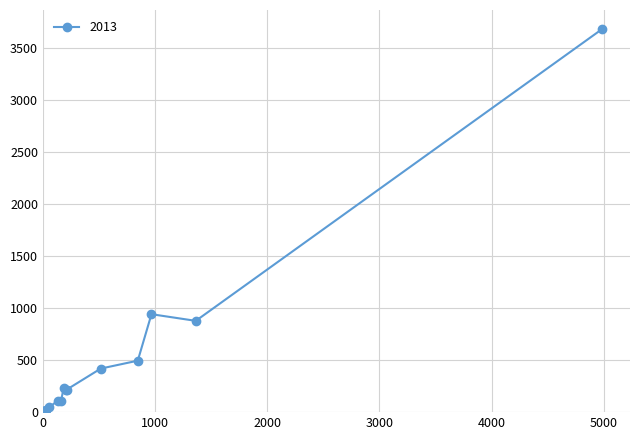

What is the sum of all values?

7388